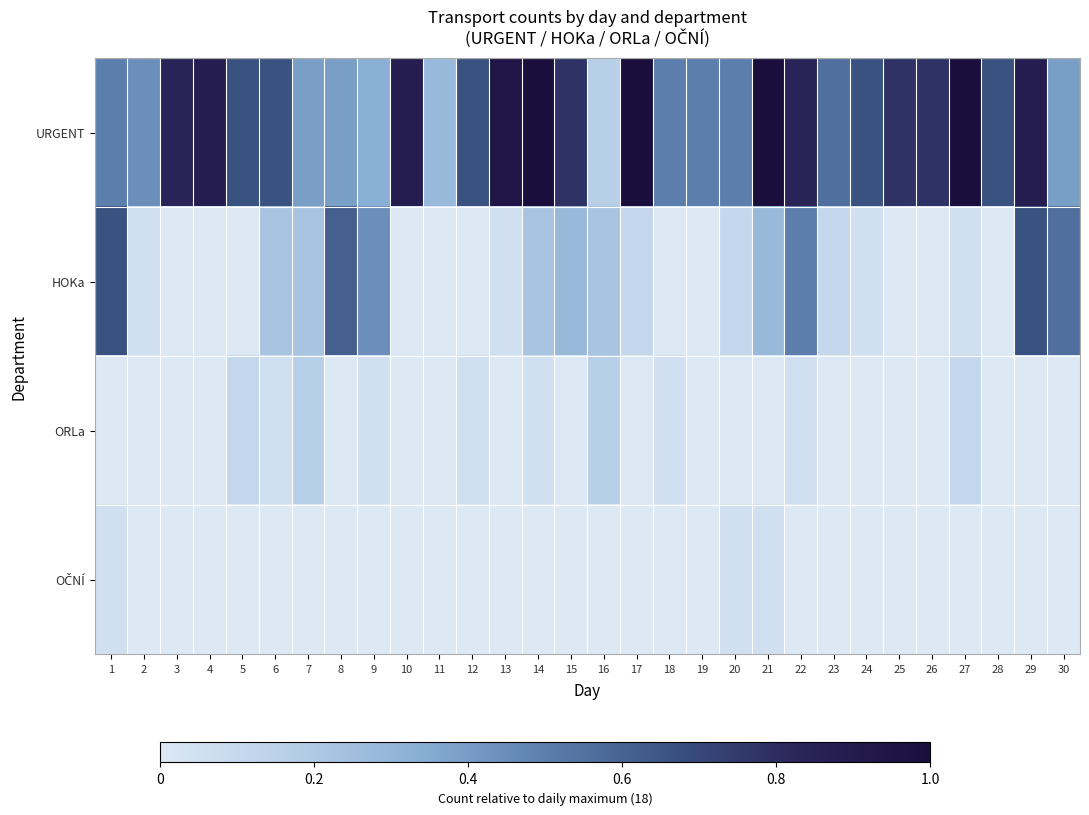

Which series has the largest total across all categories?

URGENT